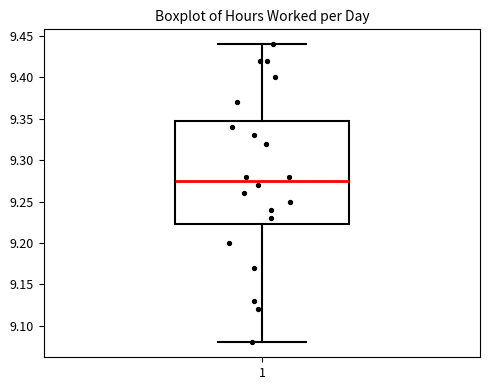

Where does the upper whisker of the box at x = 1 end on the y-axis? The values are not printed on the chart, so give them approximately, as read against the axis.

9.440